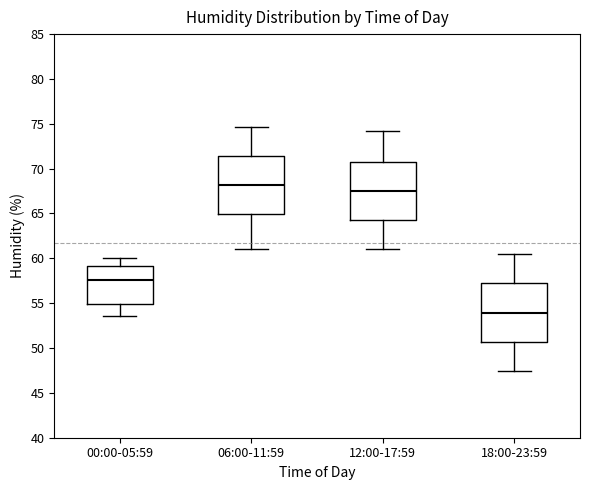

Which box has the highest median line?

06:00-11:59